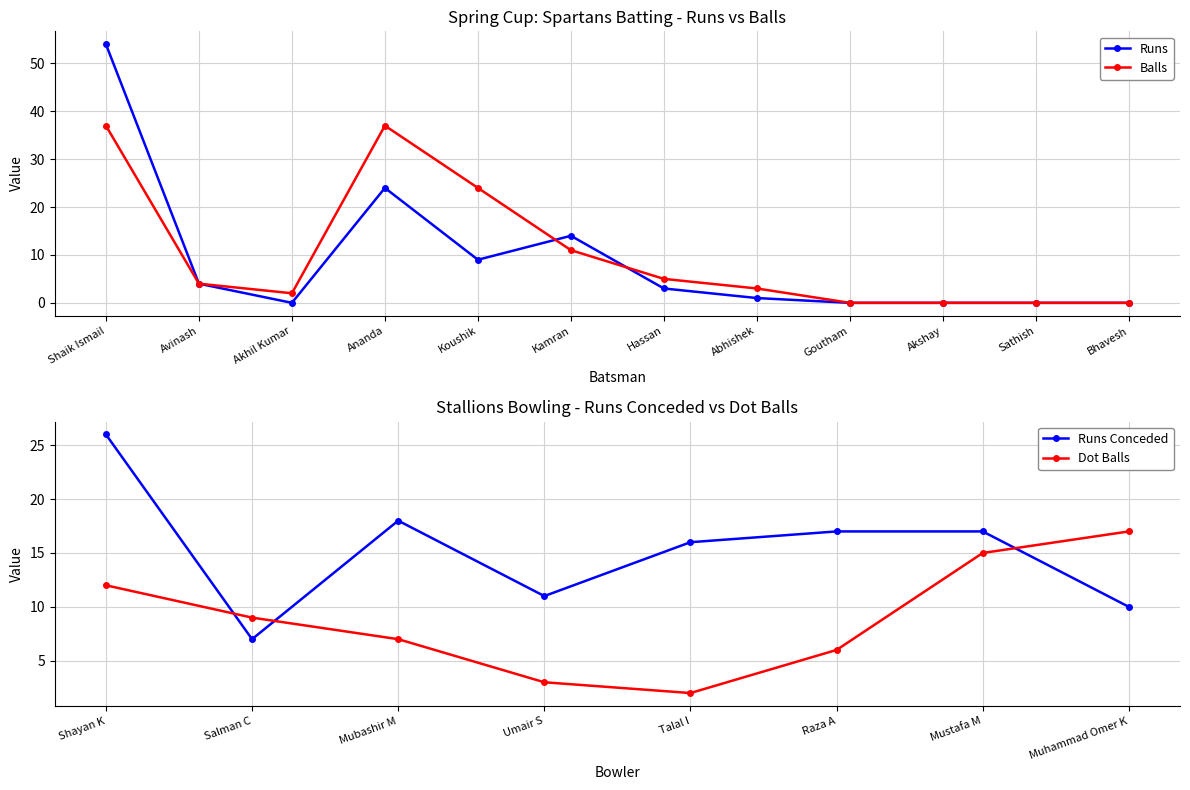

How many times do Balls and Runs cross each other?

2